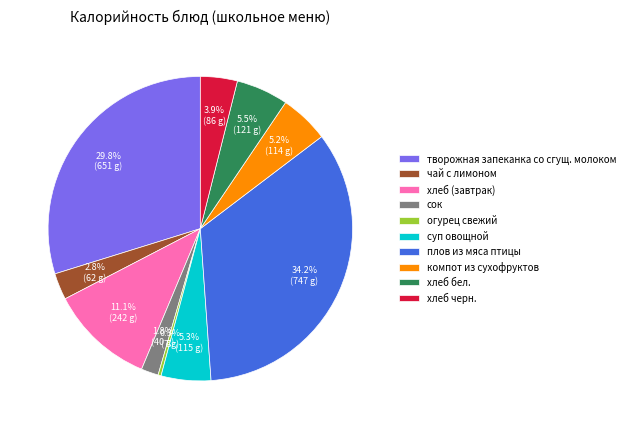

To the nearest percent, what is the combined percentage of хлеб черн. and хлеб бел.?

9%